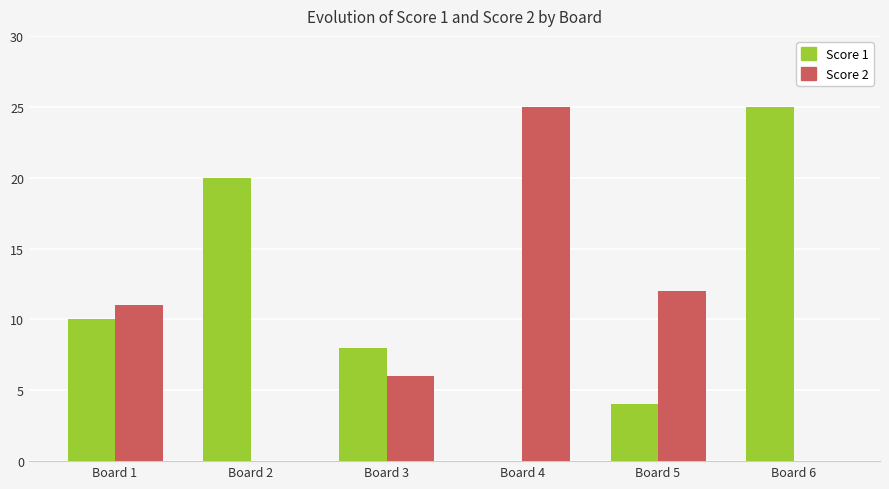

Between Board 5 and Board 6, which series saw the biggest shift?

Score 1